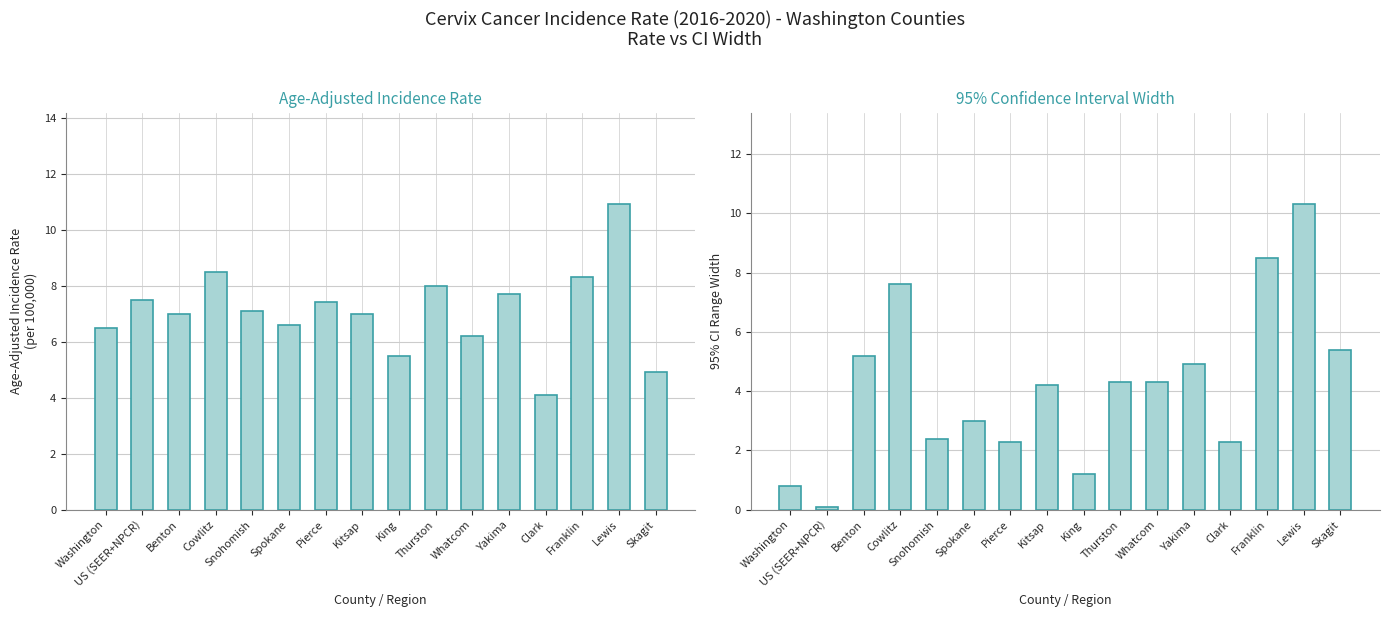

Reading left to right, extract all data points from this chart.

Age-Adjusted Incidence Rate: Washington=6.5	US (SEER+NPCR)=7.5	Benton=7.0	Cowlitz=8.5	Snohomish=7.1	Spokane=6.6	Pierce=7.4	Kitsap=7.0	King=5.5	Thurston=8.0	Whatcom=6.2	Yakima=7.7	Clark=4.1	Franklin=8.3	Lewis=10.9	Skagit=4.9
95% CI Range: Washington=0.8	US (SEER+NPCR)=0.1	Benton=5.2	Cowlitz=7.6	Snohomish=2.4	Spokane=3.0	Pierce=2.3	Kitsap=4.2	King=1.2	Thurston=4.3	Whatcom=4.3	Yakima=4.9	Clark=2.3	Franklin=8.5	Lewis=10.3	Skagit=5.4